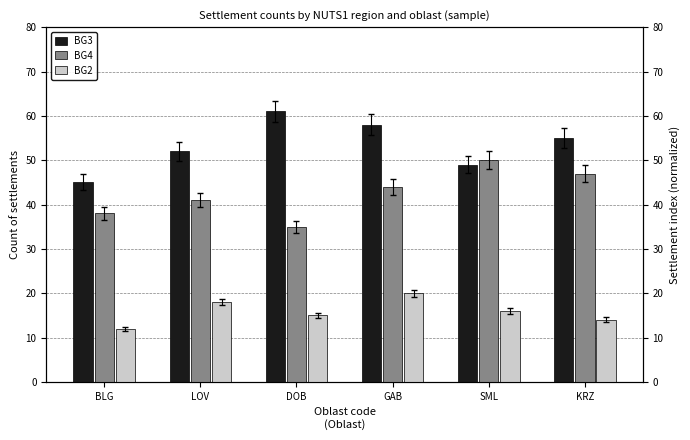

What is the label of the 5th bar from the right?

LOV